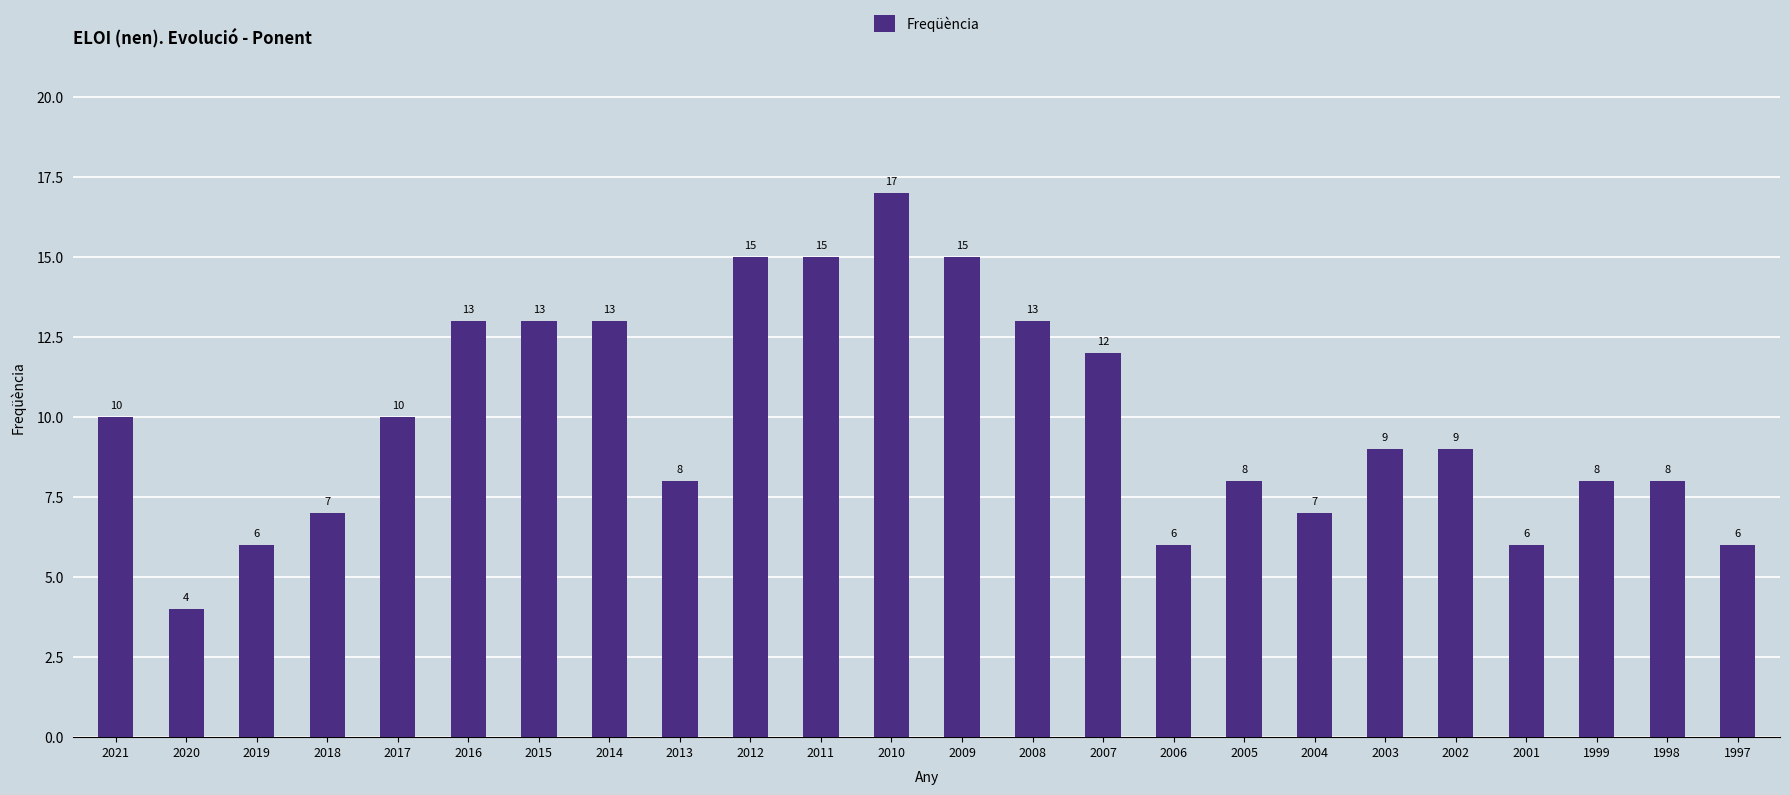

What is the difference between the maximum and minimum values?

13